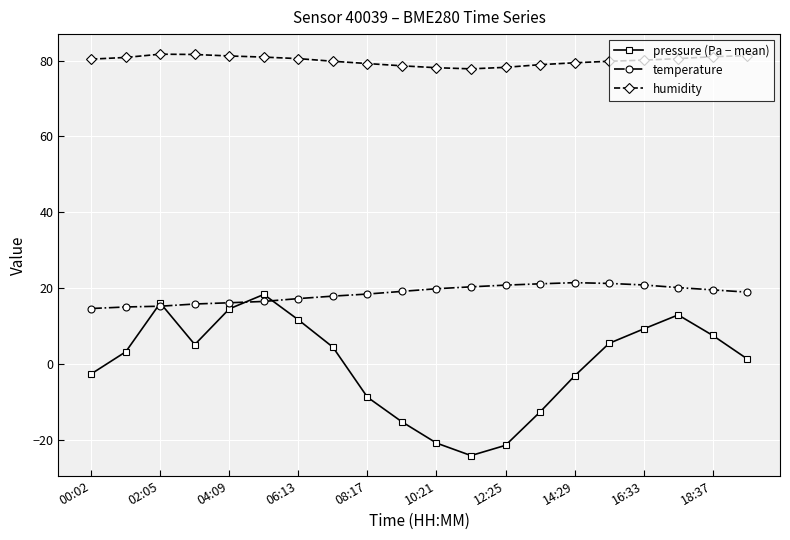

What is the lowest value of the temperature series?

14.6